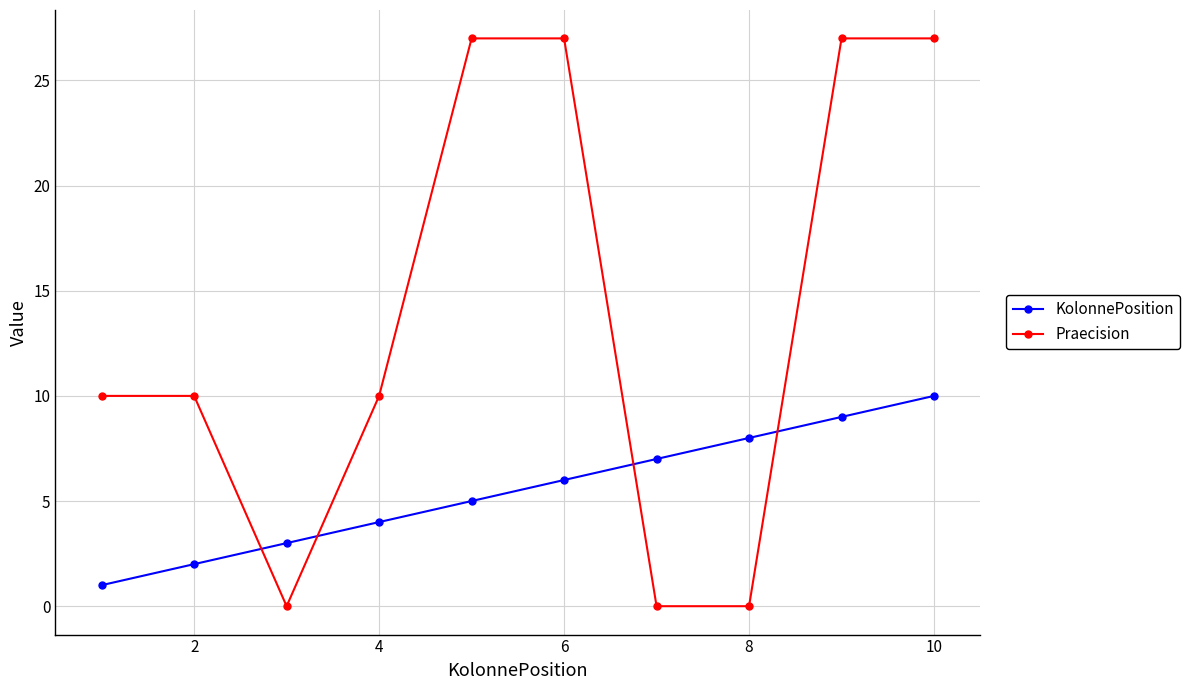

Reading left to right, list all the values displayed in this chart.

KolonnePosition: 1	2	3	4	5	6	7	8	9	10
Praecision: 10	10	0	10	27	27	0	0	27	27